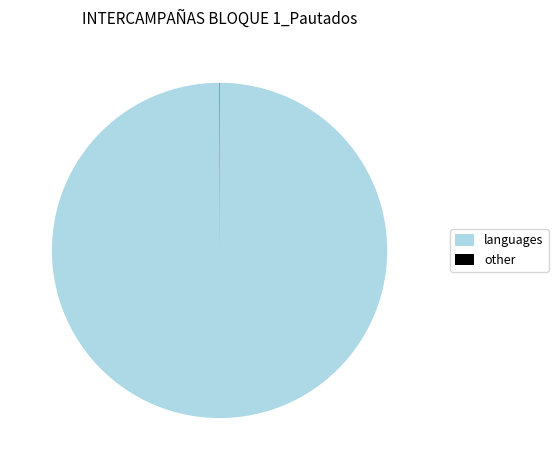

What is the majority slice?

languages